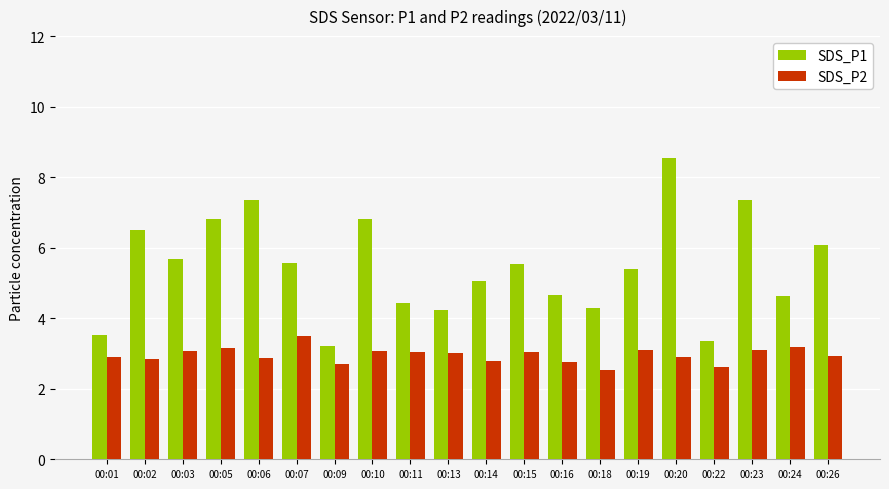

What is the difference between the maximum and minimum values in the SDS_P1 series?

5.3